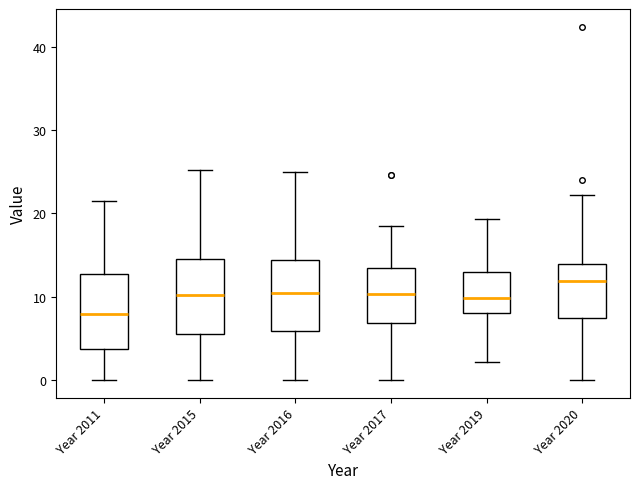

Which box's median line is the highest?

Year 2020